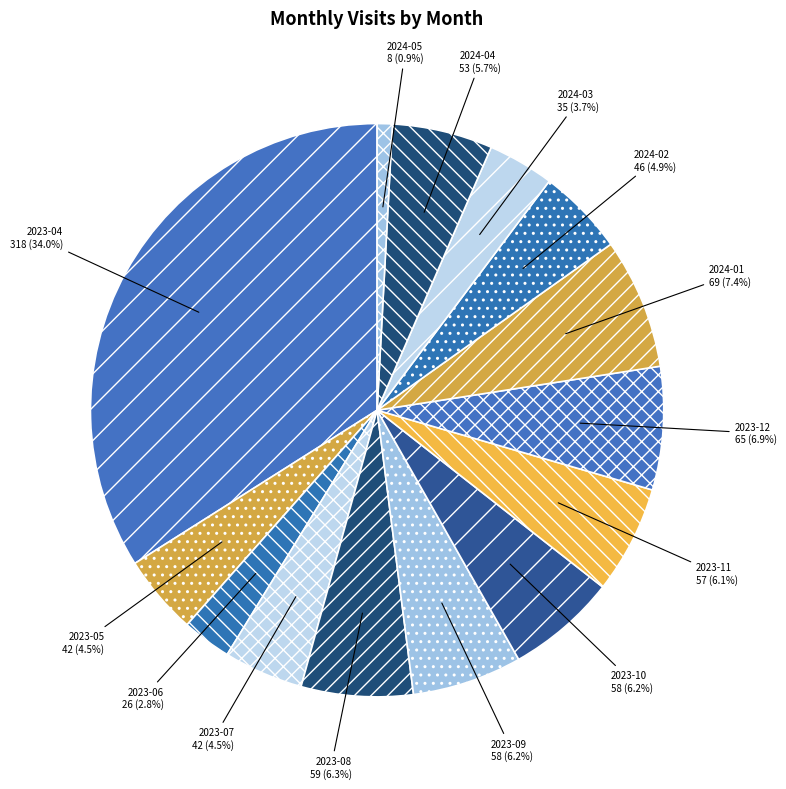

Which category has the biggest portion of the pie?

2023-04